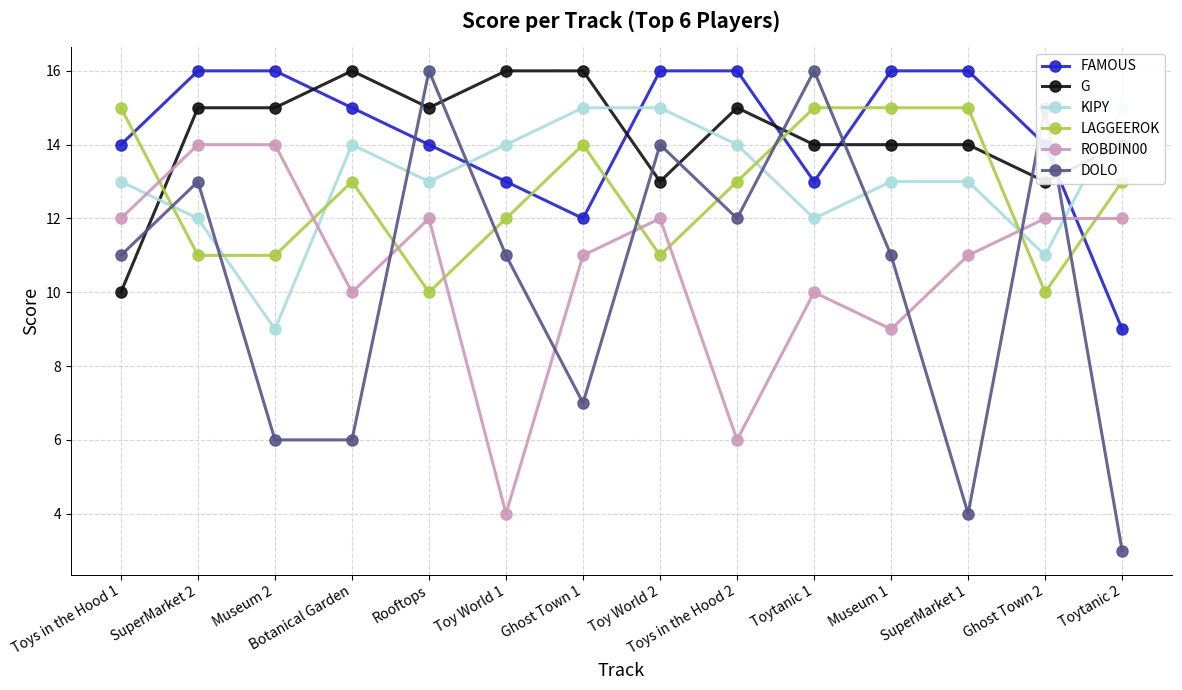

The value of LAGGEEROK at Toys in the Hood 2 is 9. True or false?

False